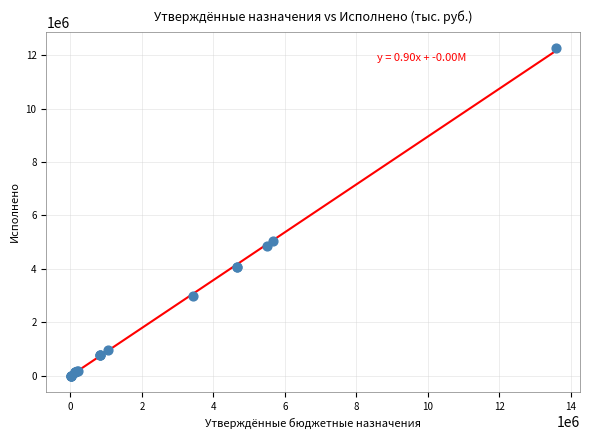

What Y value in the scatter plot is closest to 6130283?

5046273.7